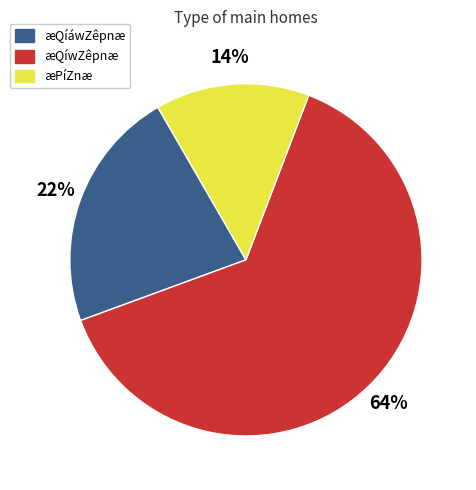

Is it true that æPíZnæ is 14% of the pie?

True